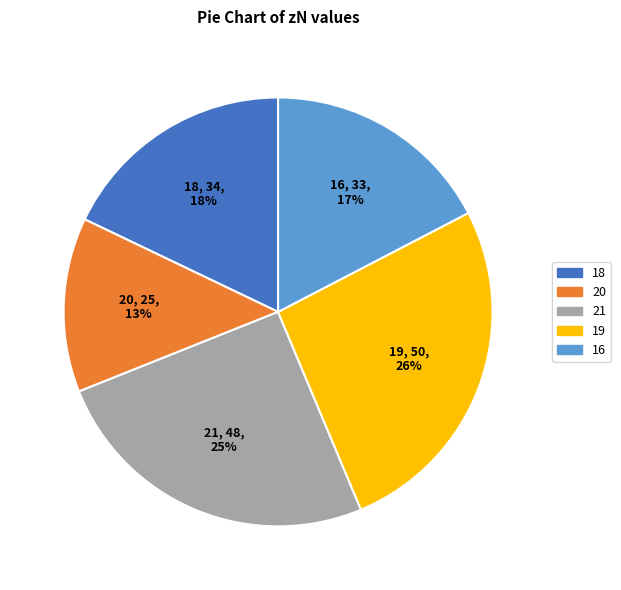

Do 21 and 18 together represent more than half of the pie?

No